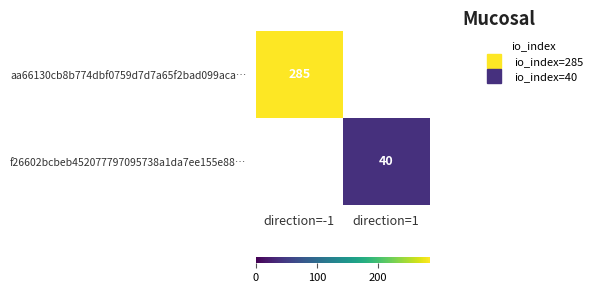

At how many categories does at least one series exceed 197?

1